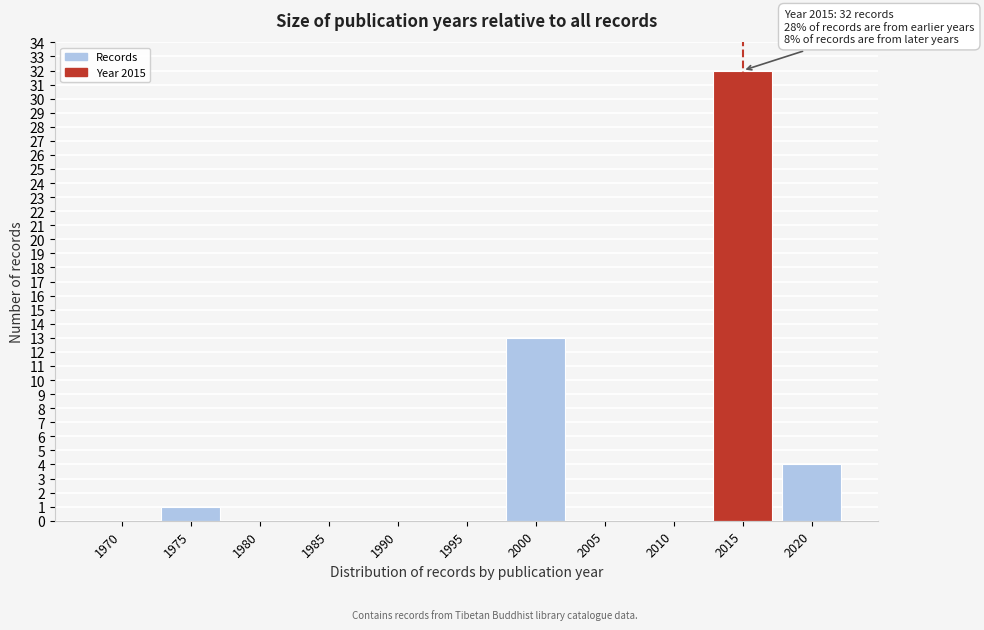

Reading left to right, what are all the values shown in this chart?

1970=0	1975=1	1980=0	1985=0	1990=0	1995=0	2000=13	2005=0	2010=0	2015=32	2020=4